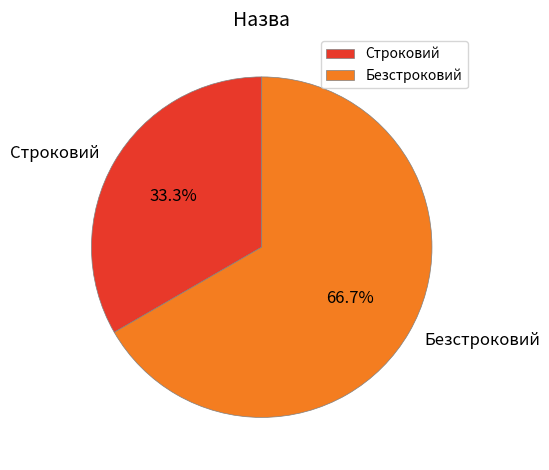

Does any single category account for the majority?

Yes